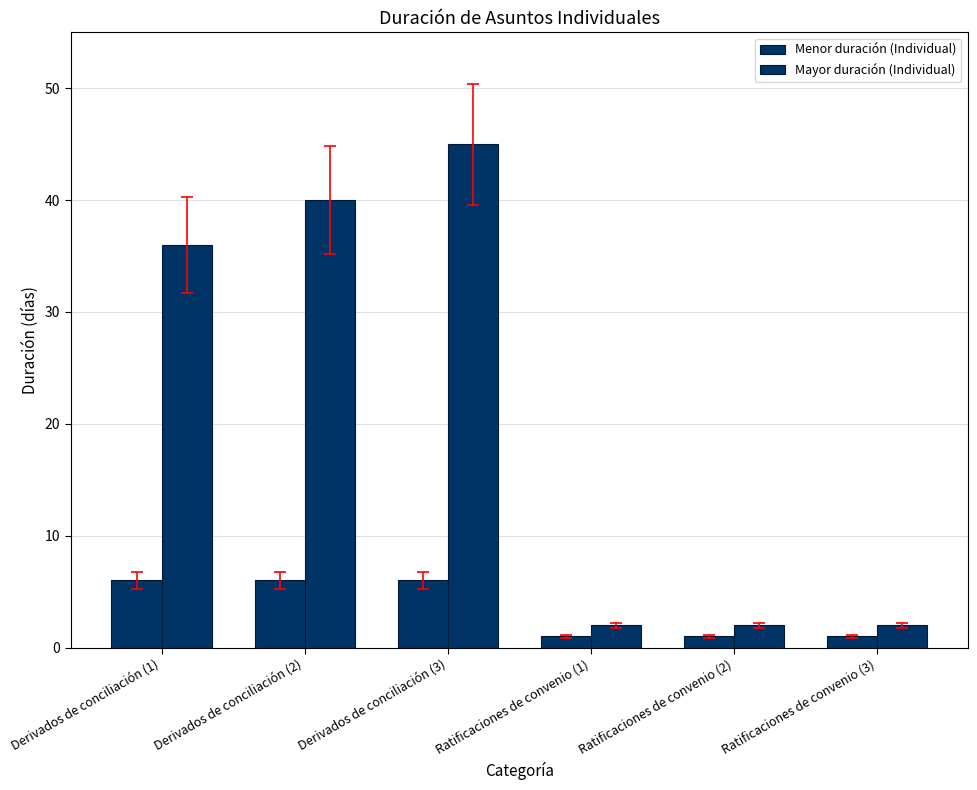

What is the difference between the second highest and second lowest values in the Mayor duración (Individual) series?

38